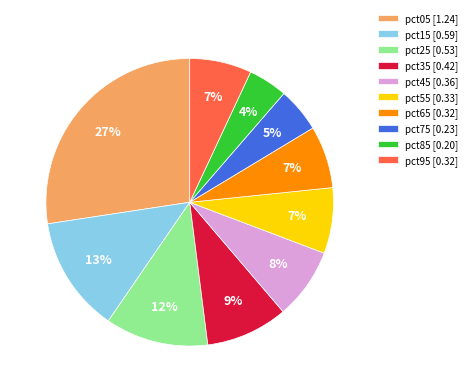

Is pct95 [0.32] the majority of the pie?

No